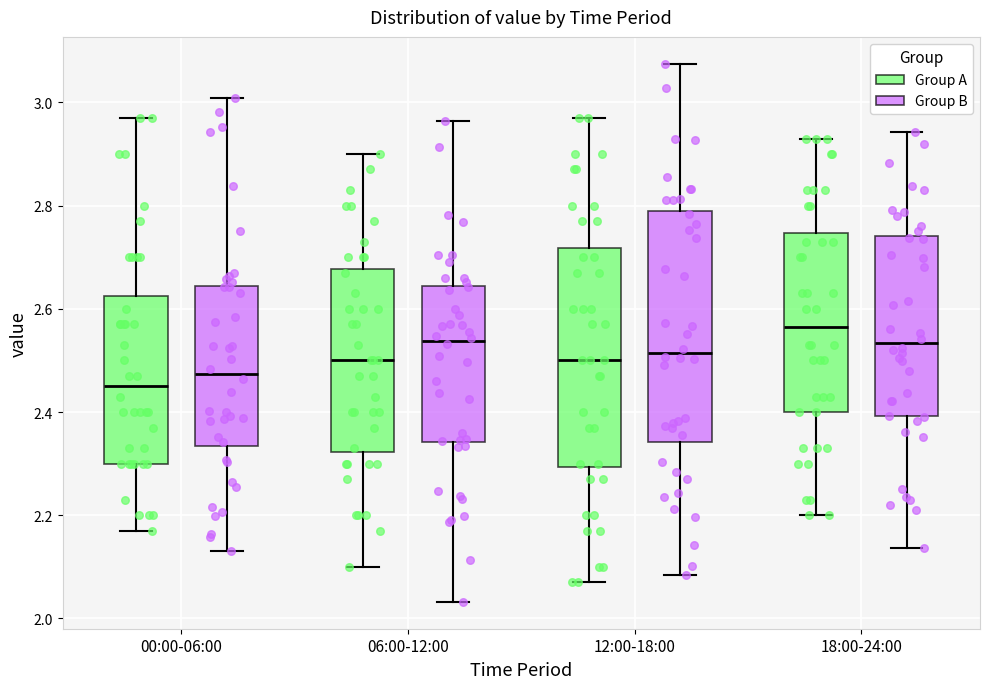

Reading left to right, transcribe this box plot: for each box, give where its median line is, the range the box spans, and where its two whiskers end, as read against the y-axis. The values are not printed on the chart, so give them approximately, as read against the axis.

00:00-06:00 (Group A): median 2.46, box 2.30 to 2.62, whiskers 2.18 to 2.98
00:00-06:00 (Group B): median 2.48, box 2.34 to 2.64, whiskers 2.14 to 3.00
06:00-12:00 (Group A): median 2.50, box 2.32 to 2.68, whiskers 2.10 to 2.90
06:00-12:00 (Group B): median 2.54, box 2.34 to 2.64, whiskers 2.04 to 2.96
12:00-18:00 (Group A): median 2.50, box 2.30 to 2.72, whiskers 2.08 to 2.98
12:00-18:00 (Group B): median 2.52, box 2.34 to 2.80, whiskers 2.08 to 3.08
18:00-24:00 (Group A): median 2.56, box 2.40 to 2.74, whiskers 2.20 to 2.94
18:00-24:00 (Group B): median 2.54, box 2.40 to 2.74, whiskers 2.14 to 2.94